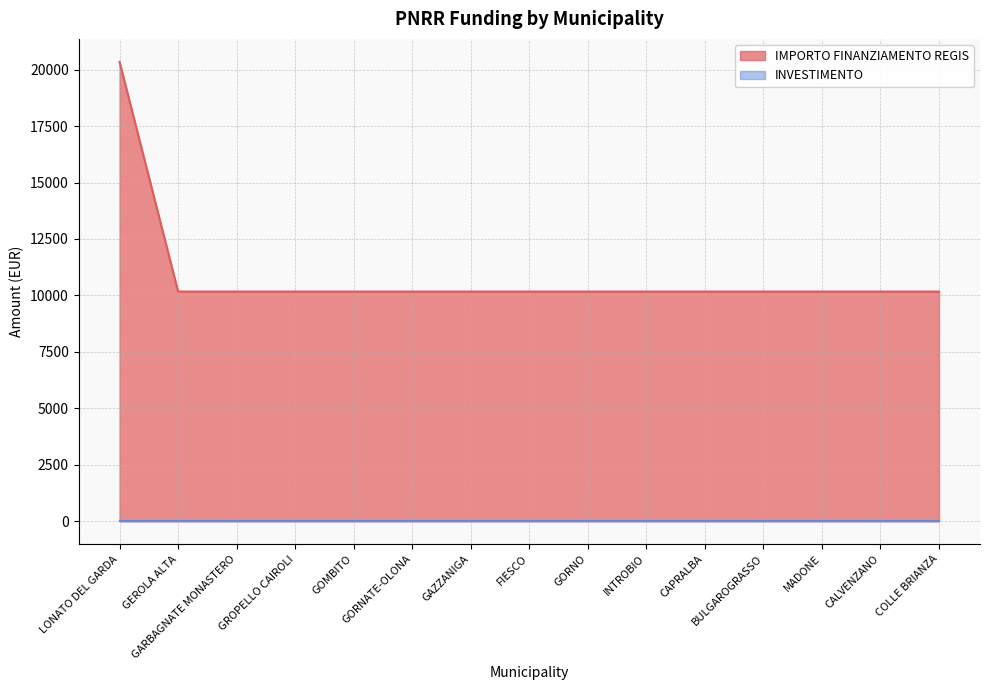

Where is the data nearest to the value 15258?

LONATO DEL GARDA